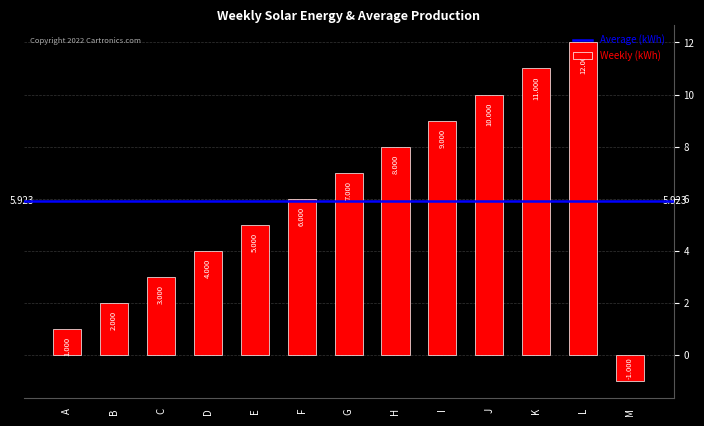

How many distinct data groups are displayed?

1